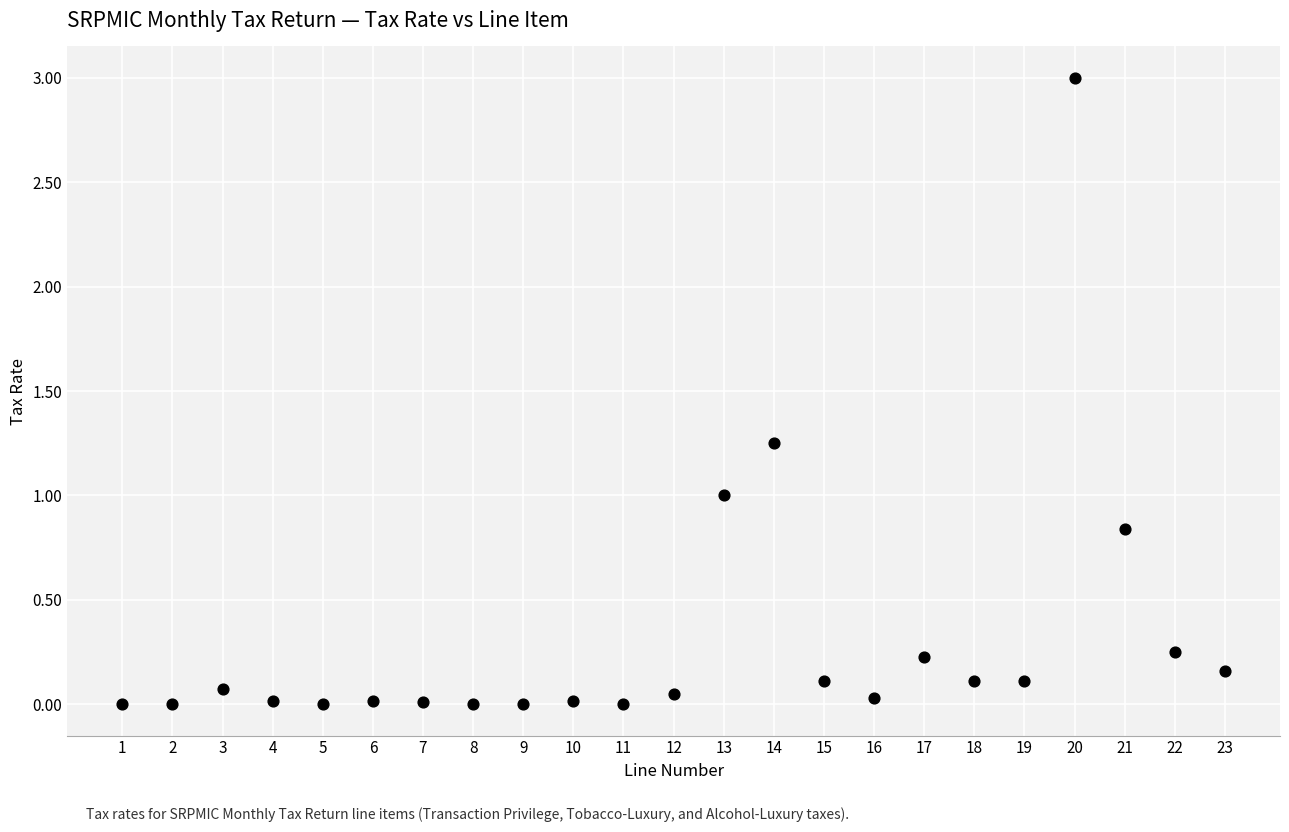

What is the range of X values (max minus min)?

22.0